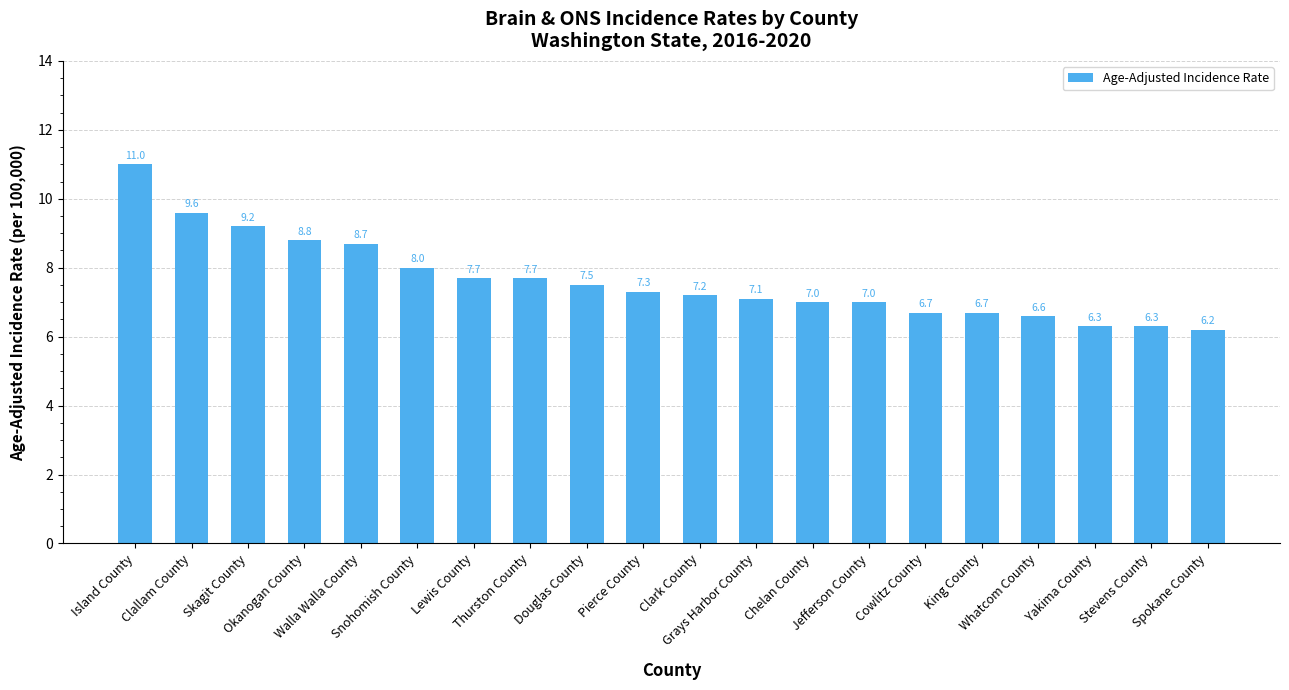

What is the difference between the maximum and minimum values?

4.8